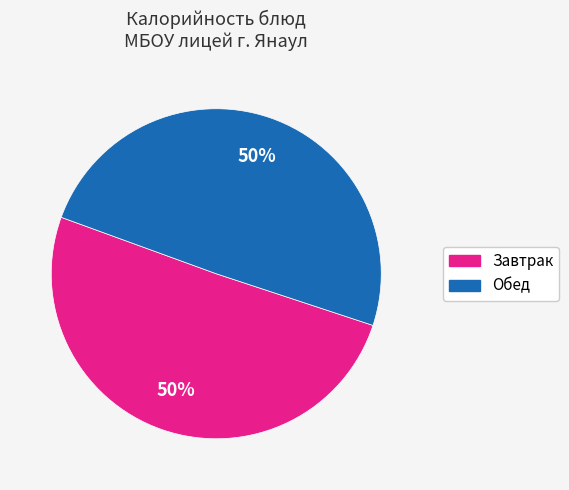

To the nearest percent, what is the average slice percentage?

50%